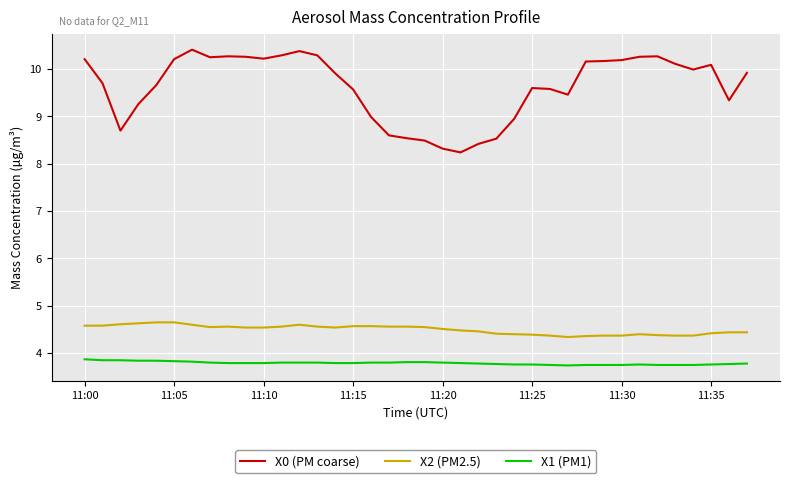

Does the chart have visible grid lines?

Yes